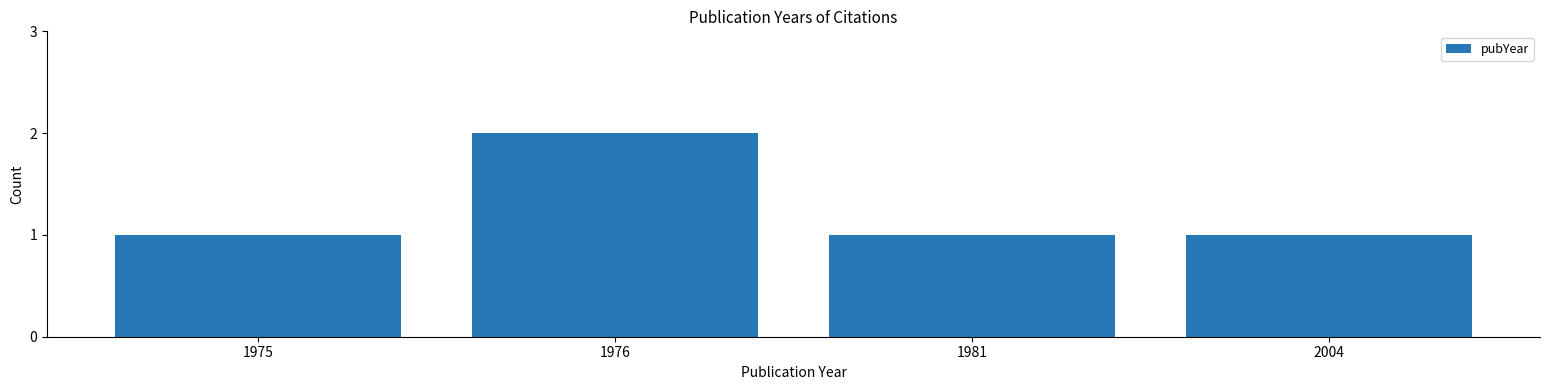

Which label corresponds to the largest value in the chart?

1976